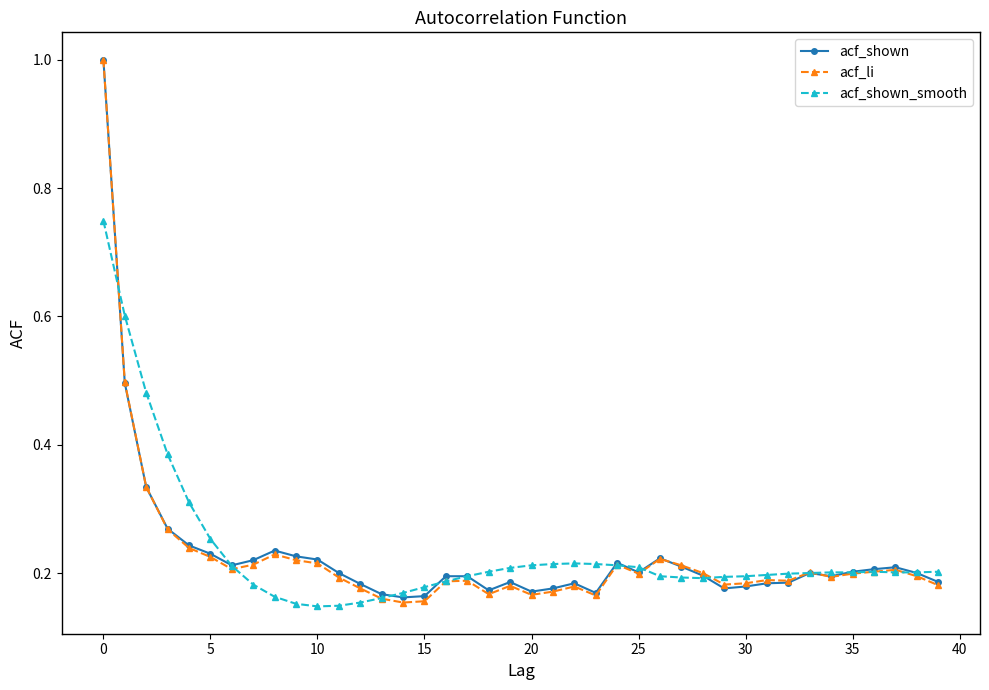

At how many categories does at least one series exceed 0?

40